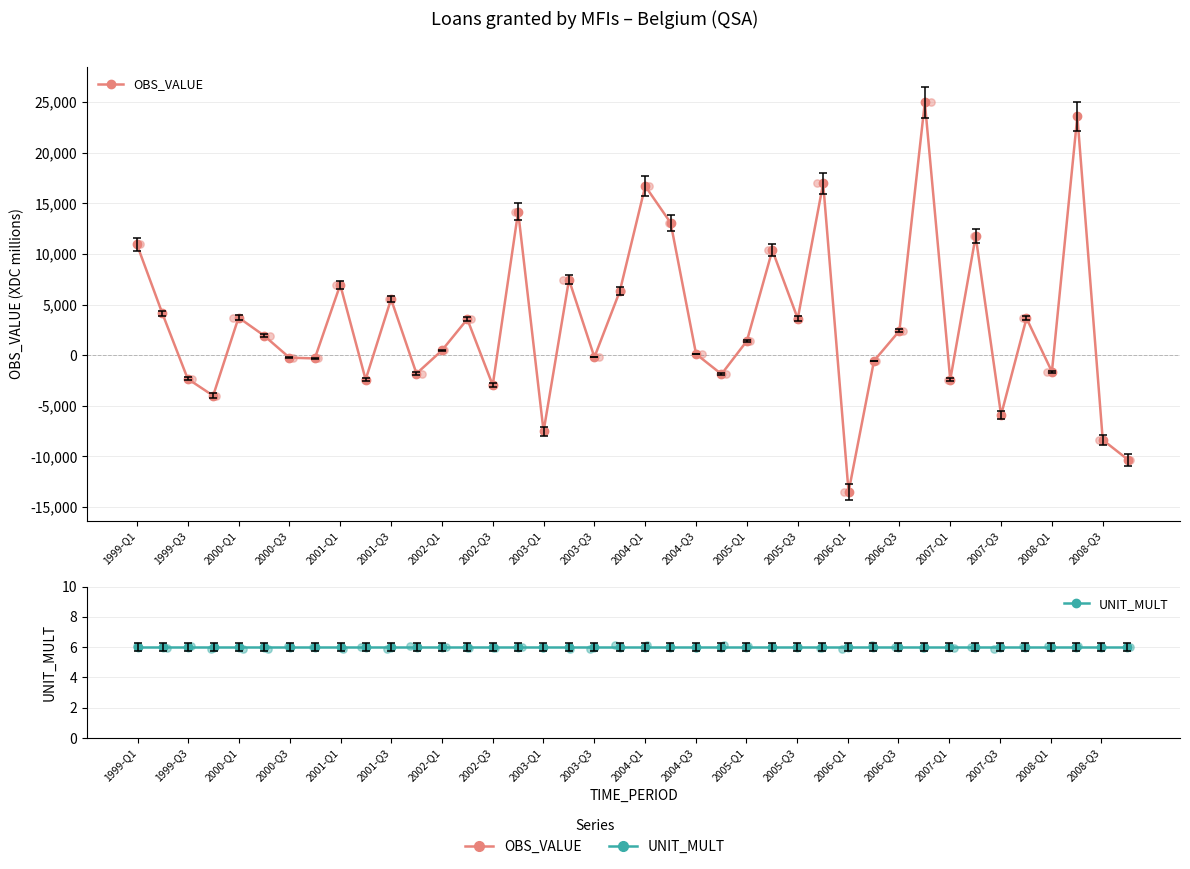

What is the total value across all series at 2006-Q1?

-13489.8